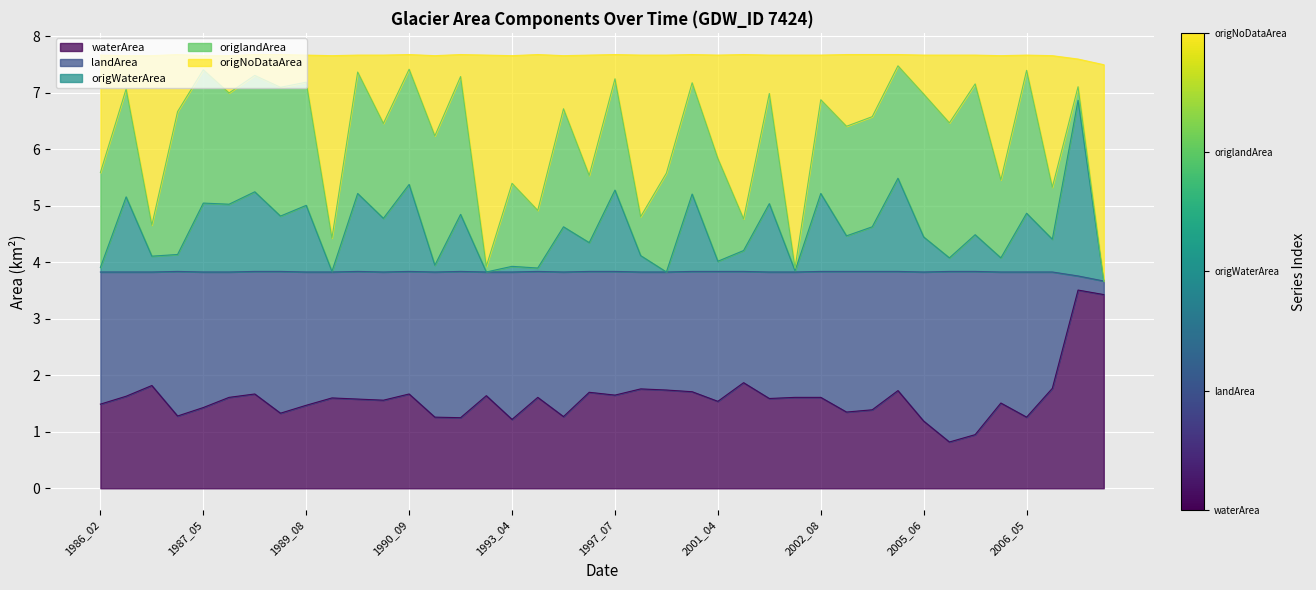

Where is origWaterArea nearest to the value 5?

1989_08